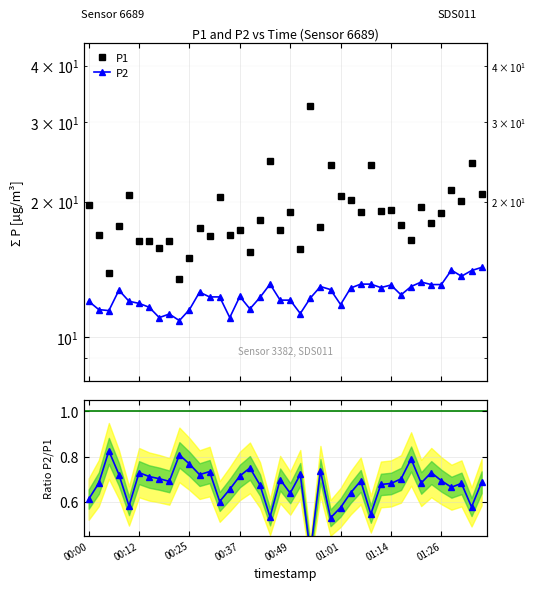

What is the minimum value shown in the chart?

0.4